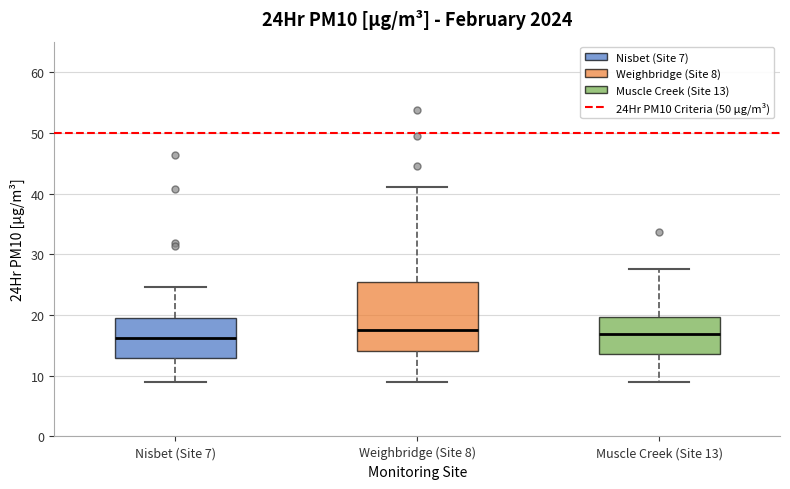

Reading left to right, read every box against the y-axis: the position of its median line, the range the box covers, and the ends of its whiskers. The values are not printed on the chart, so give them approximately, as read against the axis.

Nisbet (Site 7): median 16, box 13 to 20, whiskers 9 to 25
Weighbridge (Site 8): median 17, box 14 to 25, whiskers 9 to 41
Muscle Creek (Site 13): median 17, box 14 to 20, whiskers 9 to 28